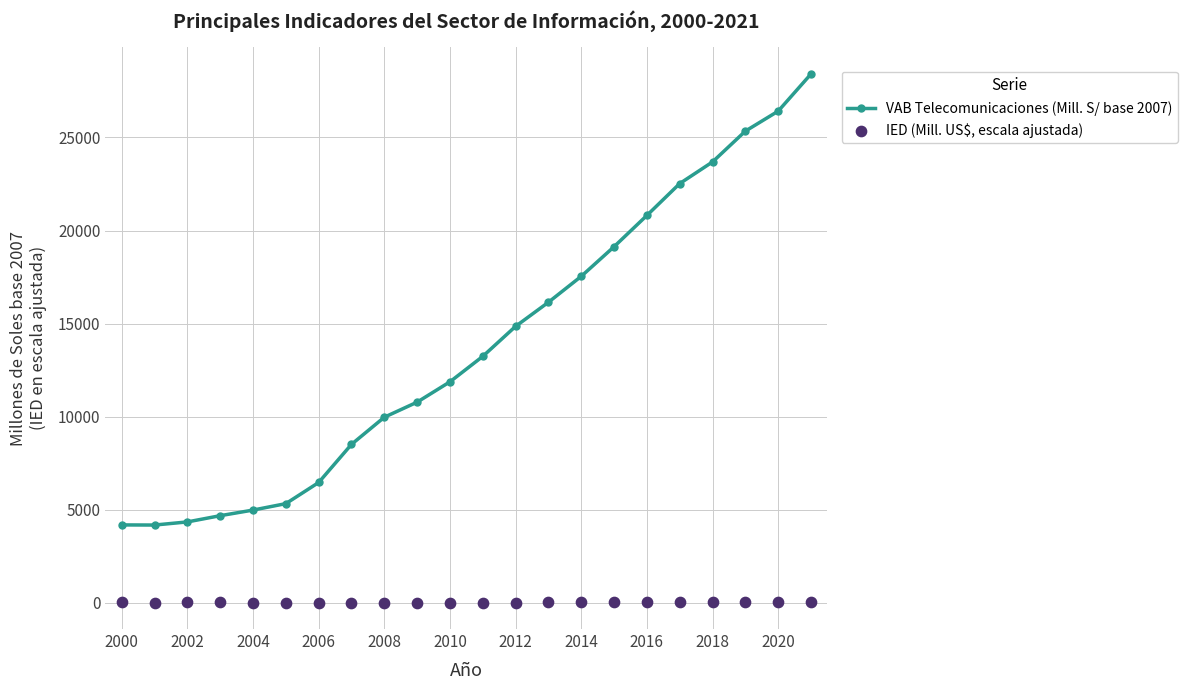

The VAB Telecomunicaciones (Mill. S/ base 2007) series shows 4190 at 2000. True or false?

True